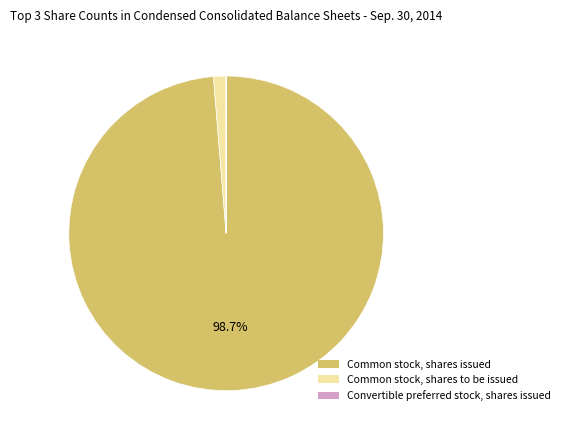

Which slice is the largest?

Common stock, shares issued